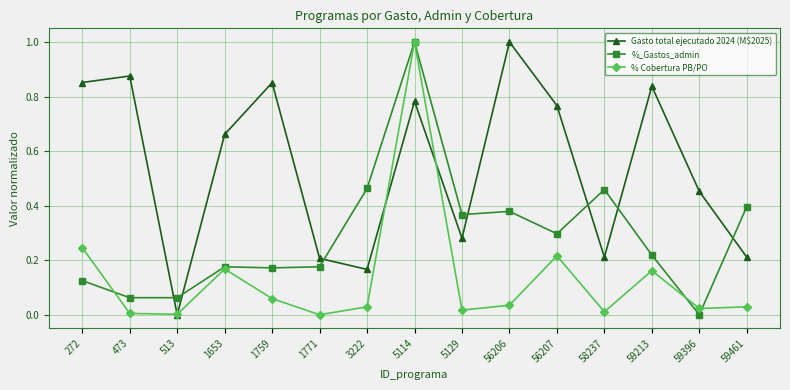

Which series changed the most between 56207 and 58237?

Gasto total ejecutado 2024 (M$2025)